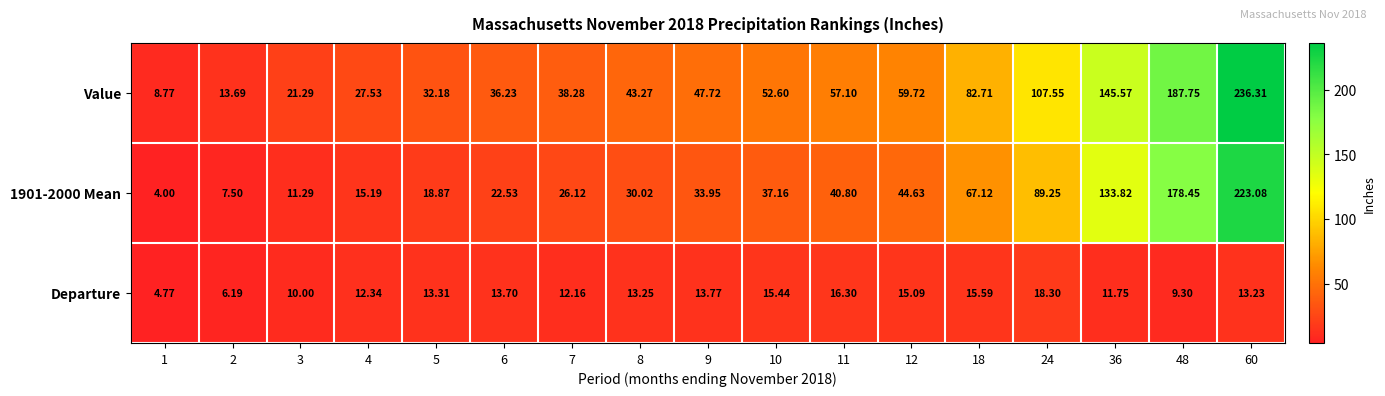

Which series has the largest total across all categories?

Value